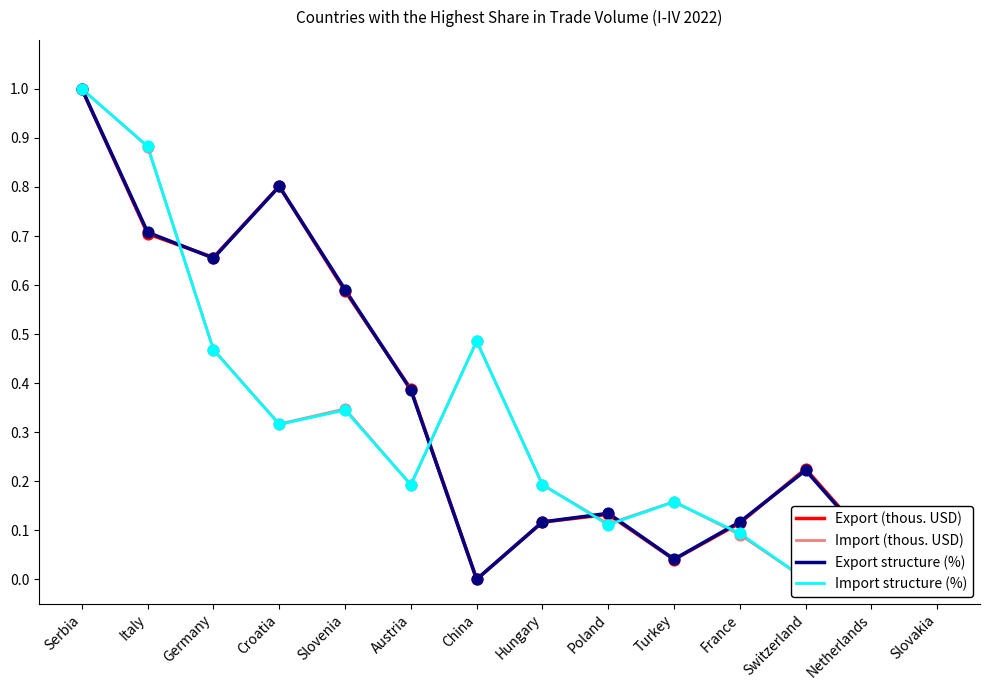

Is the value of Import structure (%) at Hungary greater than the value of Import (thous. USD) at France?

Yes